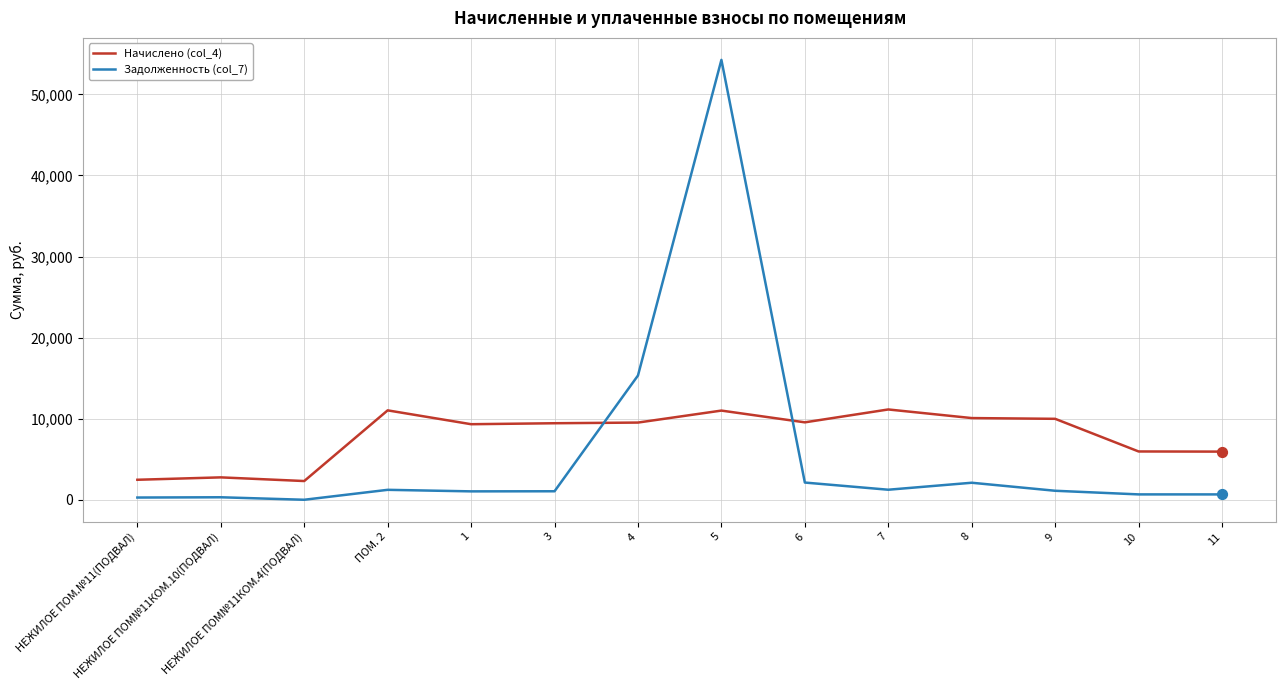

What are all the series names shown in the legend?

Начислено (col_4), Задолженность (col_7)